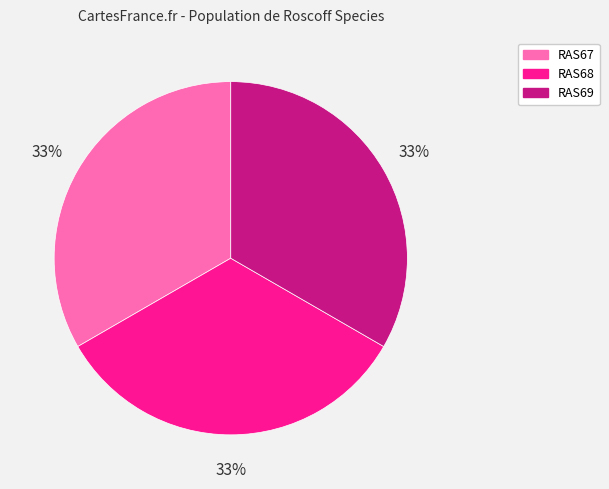

Approximately how many times larger is the value at RAS69 compared to RAS67?

1.0